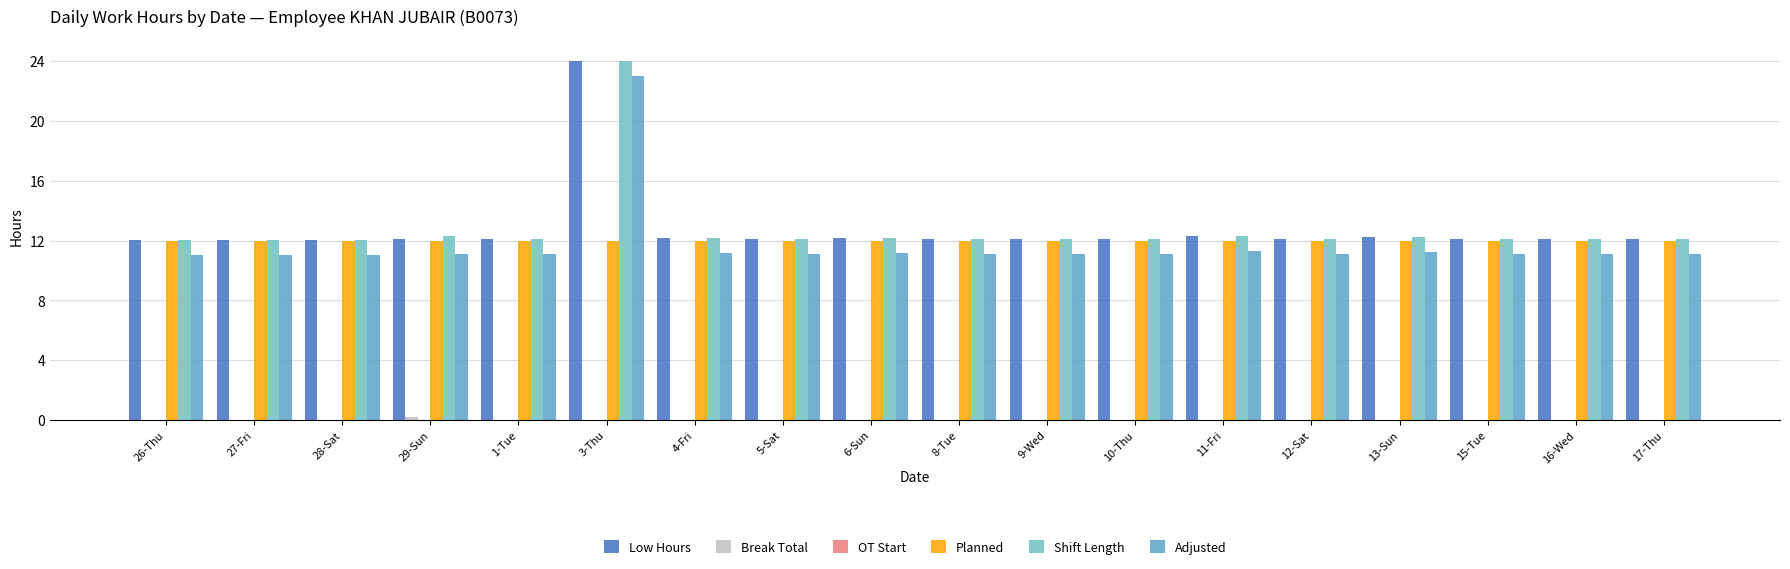

What is the label of the 12th bar from the left?

10-Thu